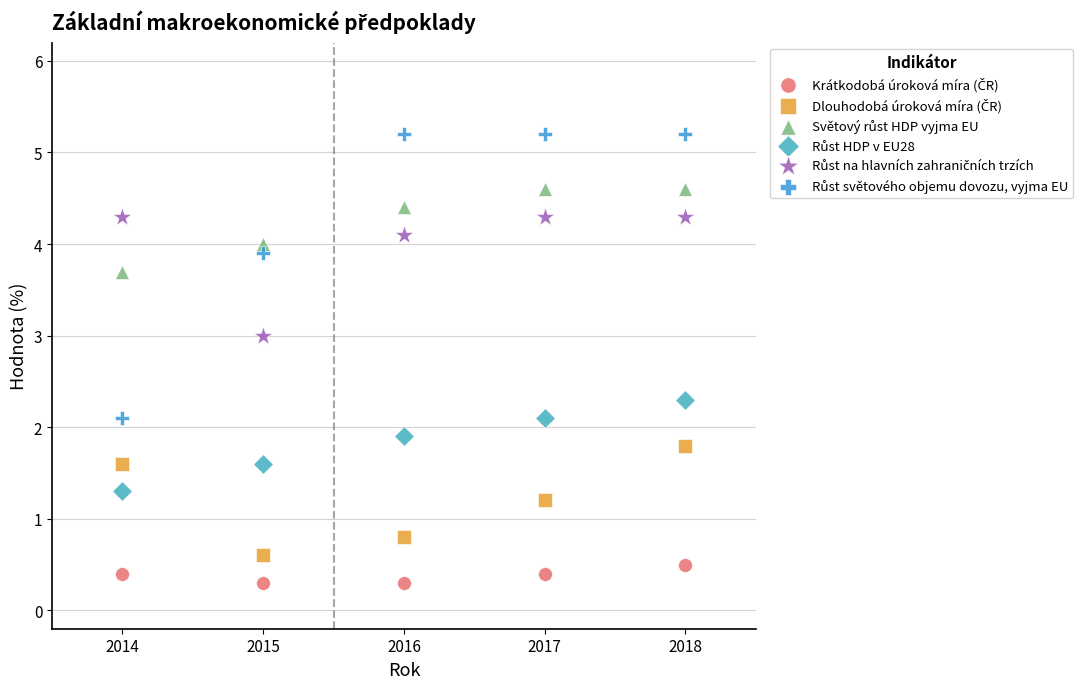

What is the X range (max minus min) for the scatter plot?

4.0